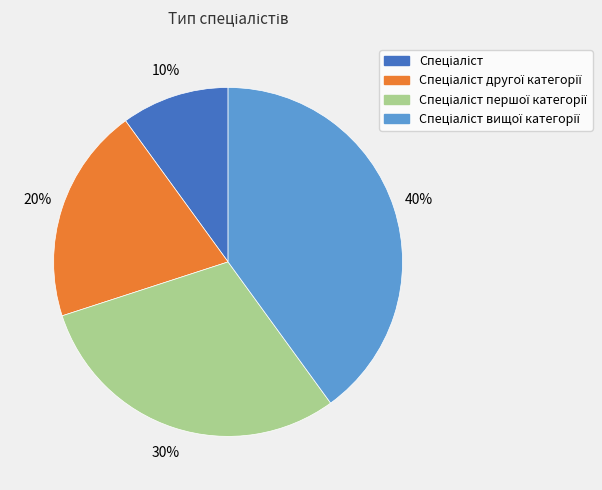

To the nearest percent, what is the average slice percentage?

25%